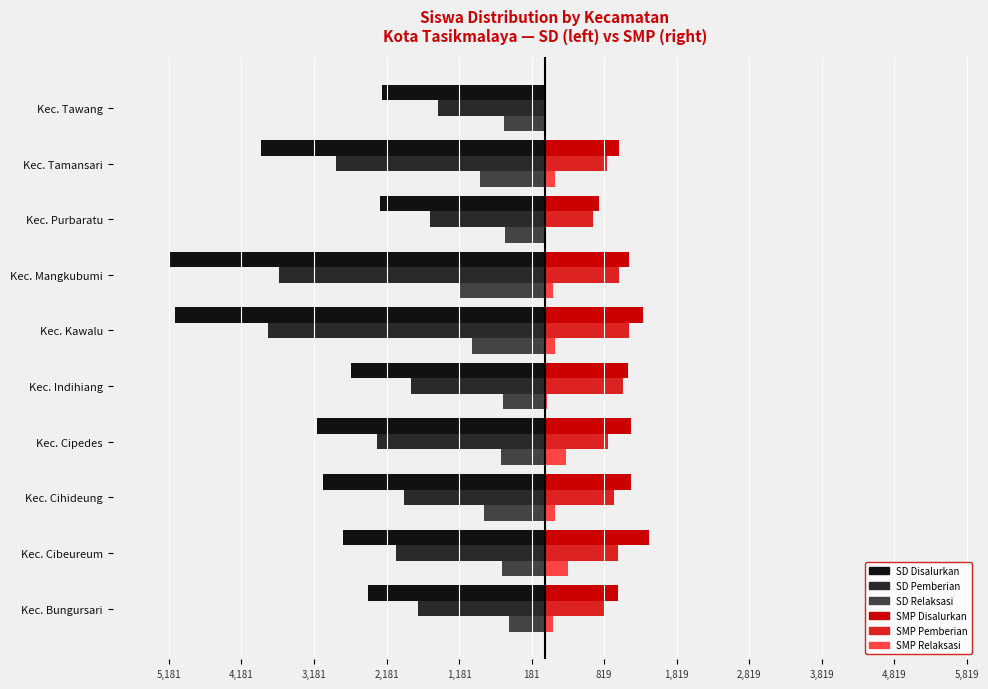

Does the chart contain stacked bars?

No